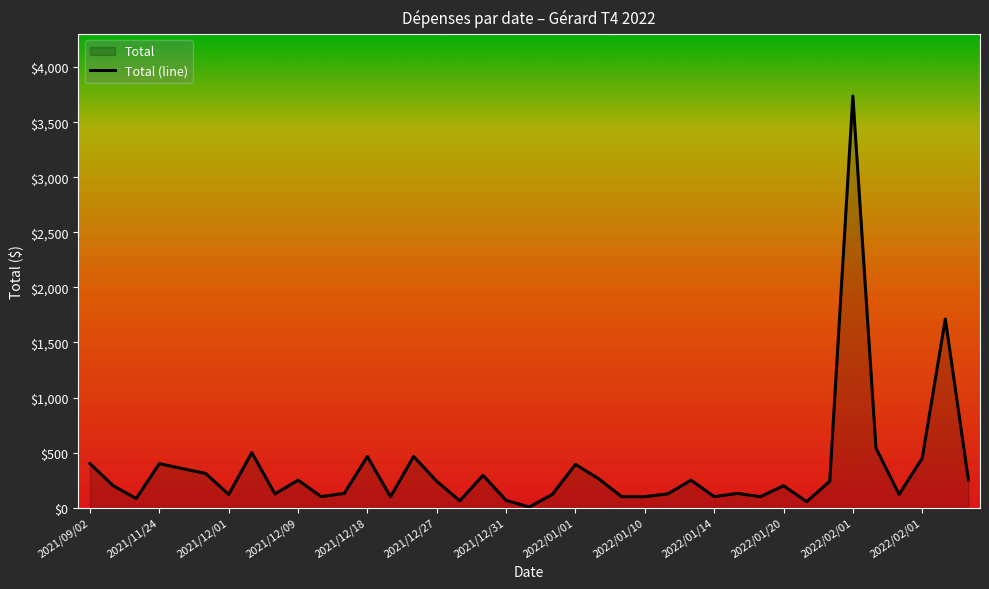

Which category has the highest value across all series?

2022/02/01